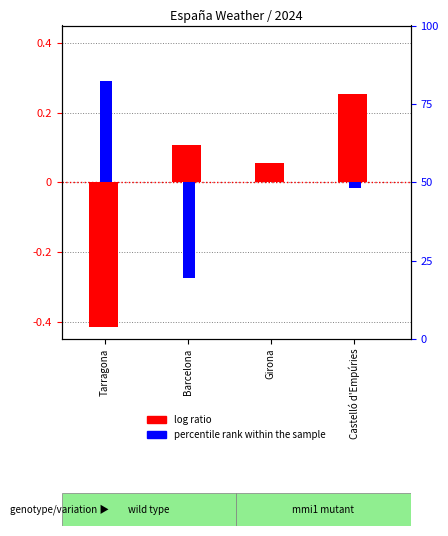

At which label does percentile rank within the sample first exceed 0?

Tarragona